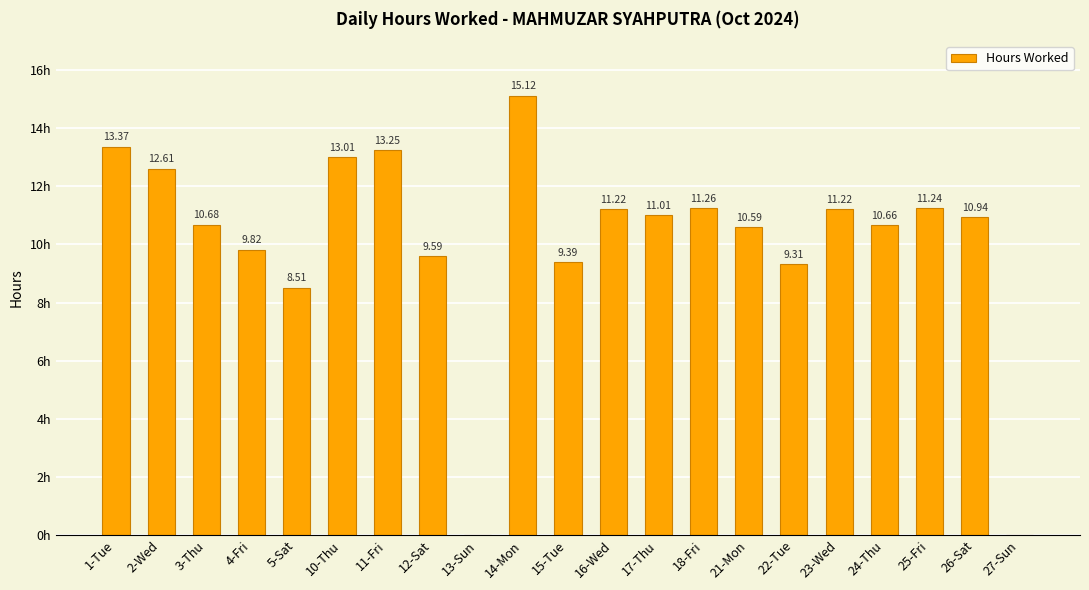

True or false: the data shows 9.3 at 22-Tue.

True